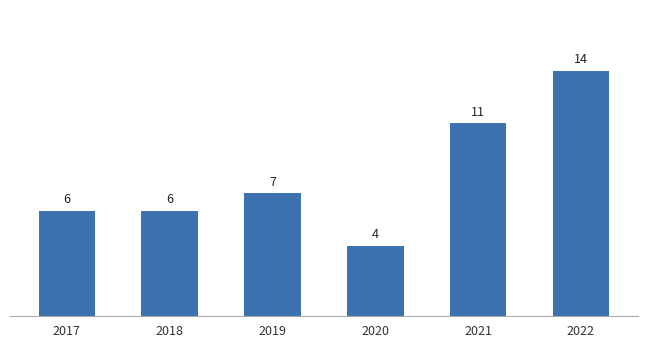

How many values are below 7?

3